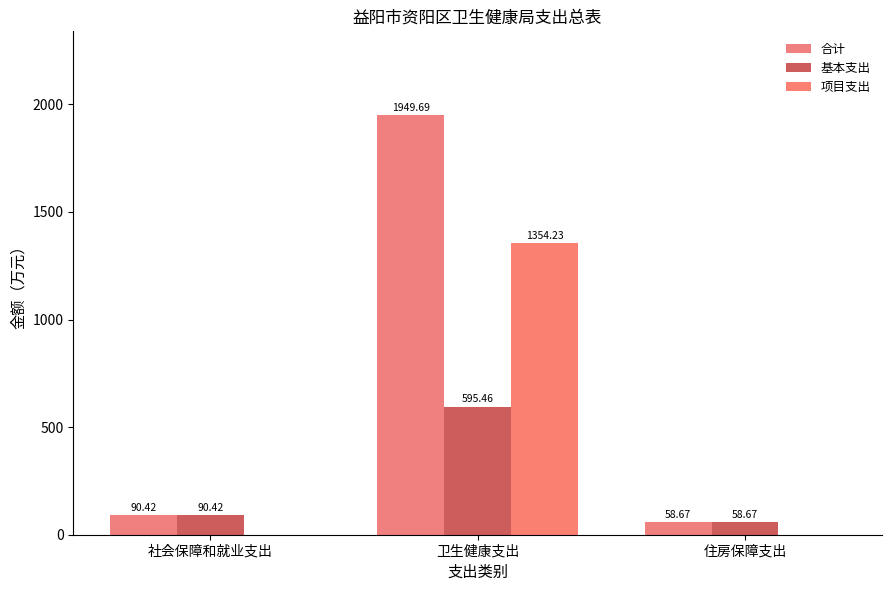

What is the difference between the highest and lowest values at 卫生健康支出?

1354.2